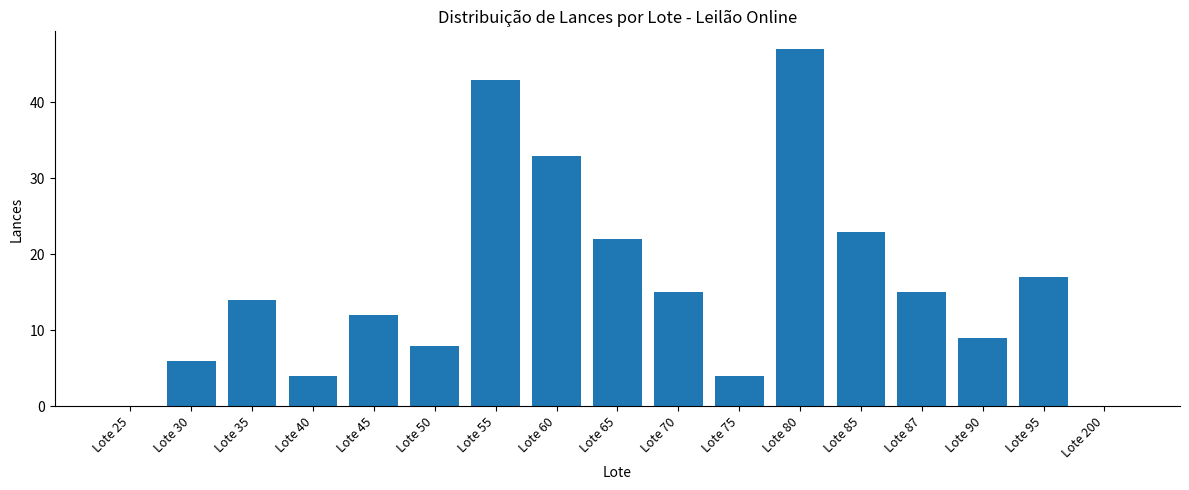

What is the greatest value displayed?

47